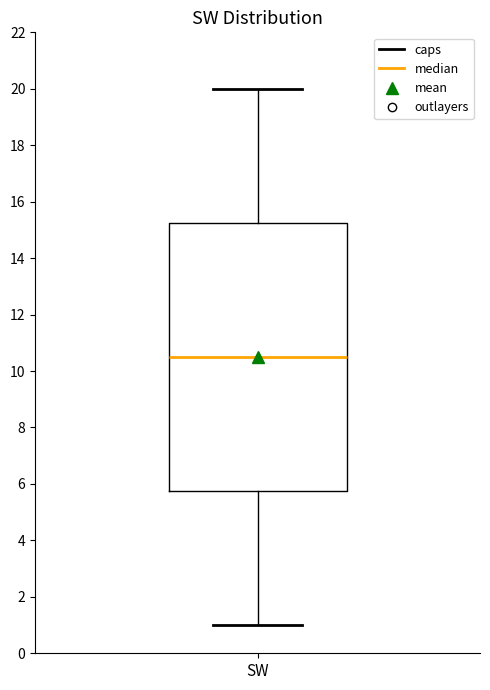

Where does the lower whisker of the box for SW end on the y-axis? The values are not printed on the chart, so give them approximately, as read against the axis.

1.0